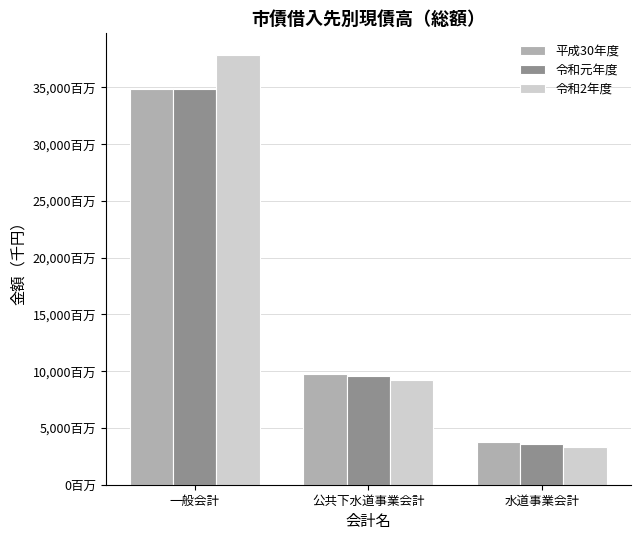

What are all the series names shown in the legend?

平成30年度, 令和元年度, 令和2年度